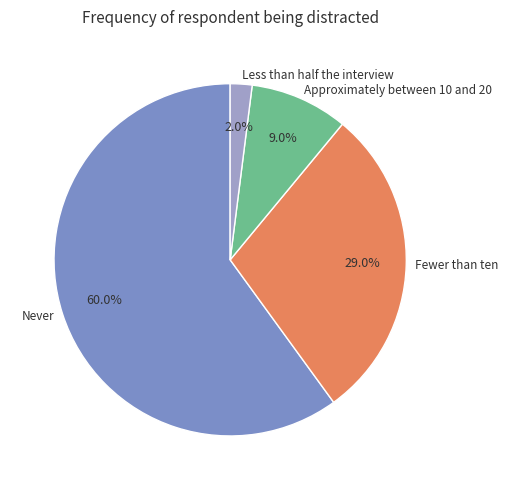

How many slices are in this pie chart?

4